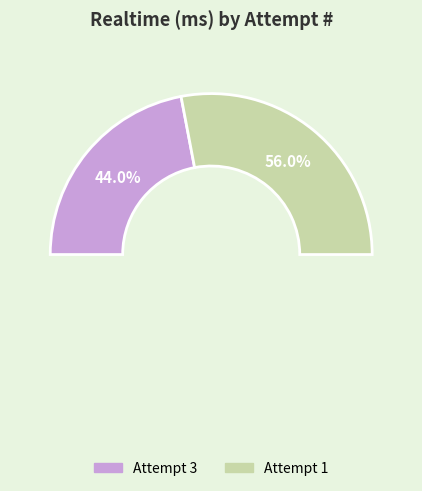

To the nearest percent, what is the difference between the Attempt 1 and Attempt 3 slice percentages?

12%